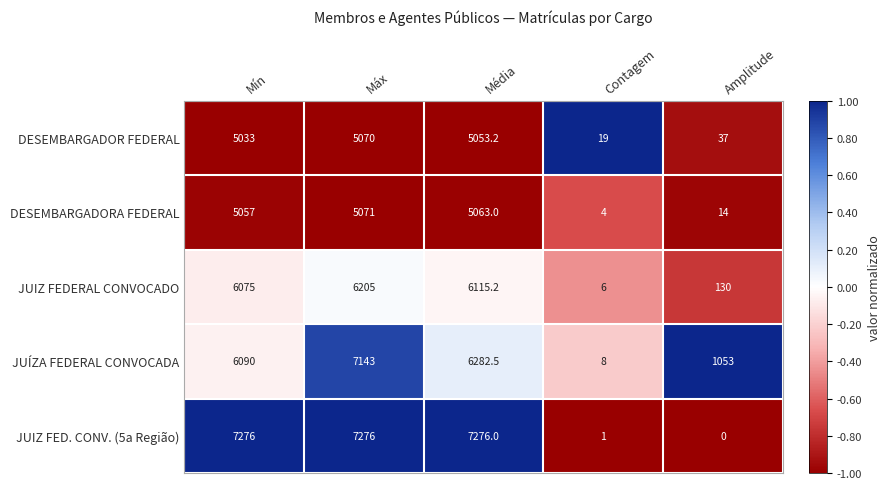

Count the number of categories in the chart.

5